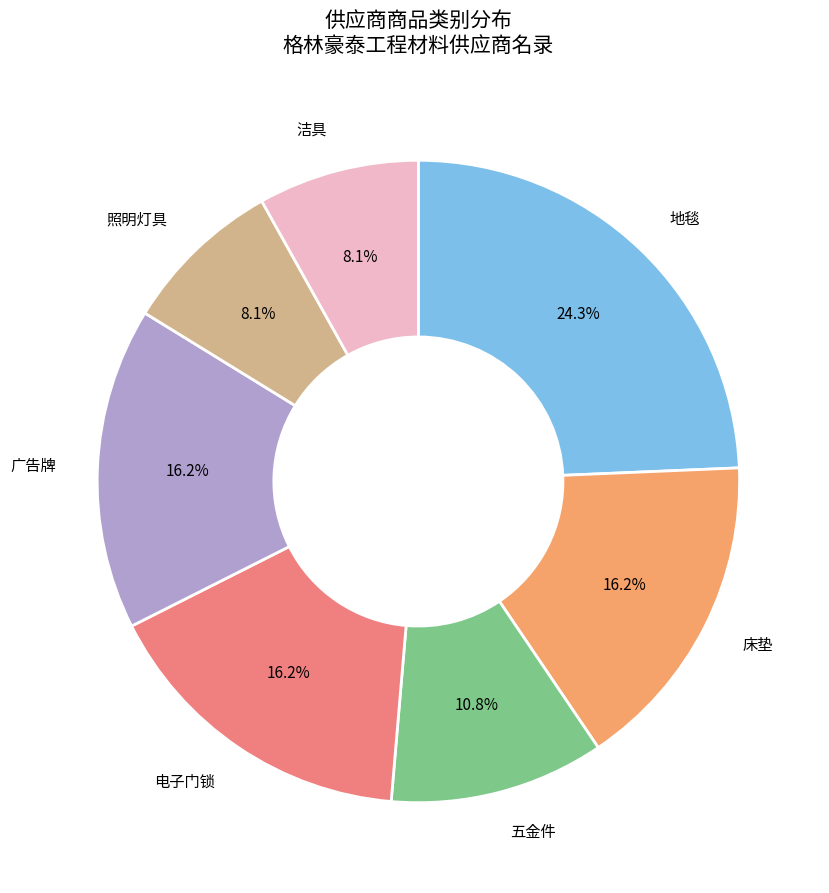

To the nearest percent, what is the difference between the 电子门锁 and 五金件 slice percentages?

5%